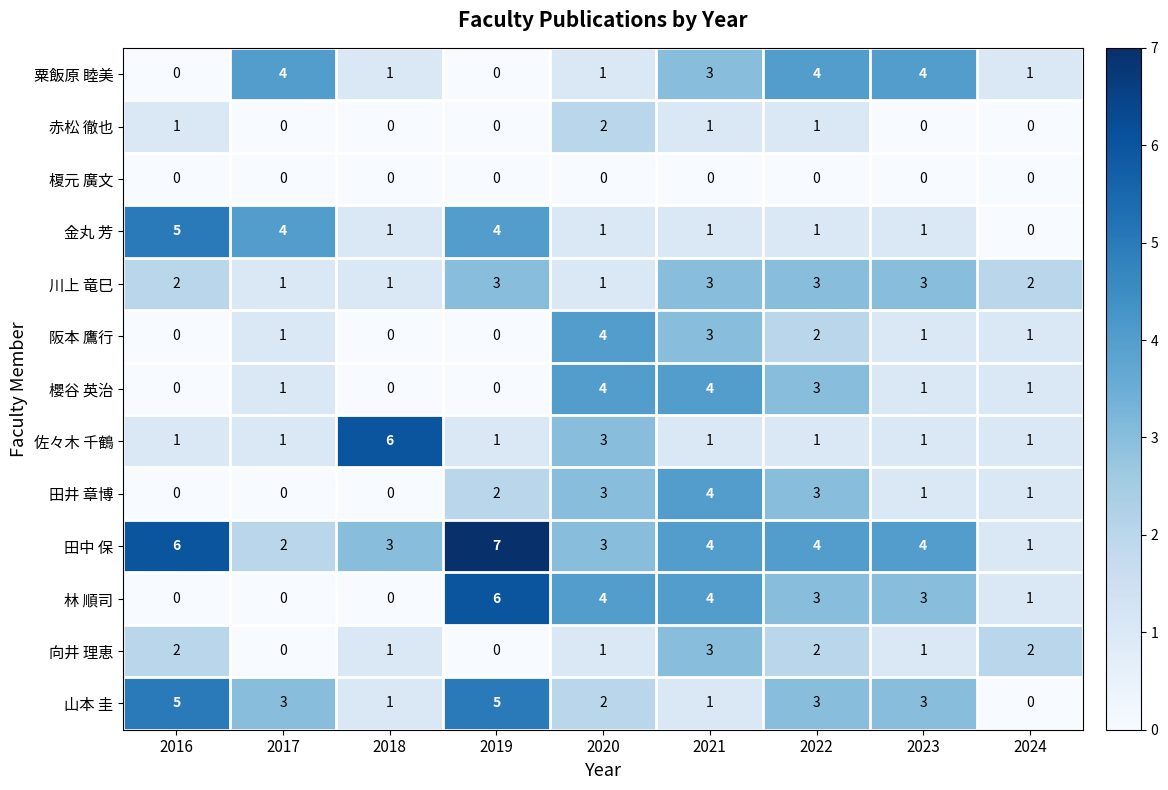

What is the sum of the 向井 理恵 values at 2020 and 2016?

3